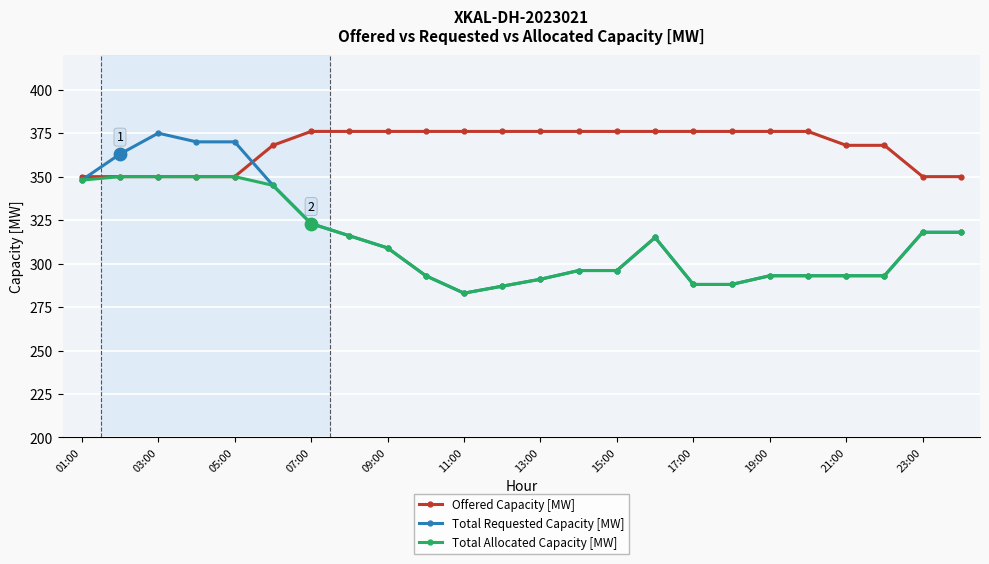

Which series has the widest spread of values?

Total Requested Capacity [MW]